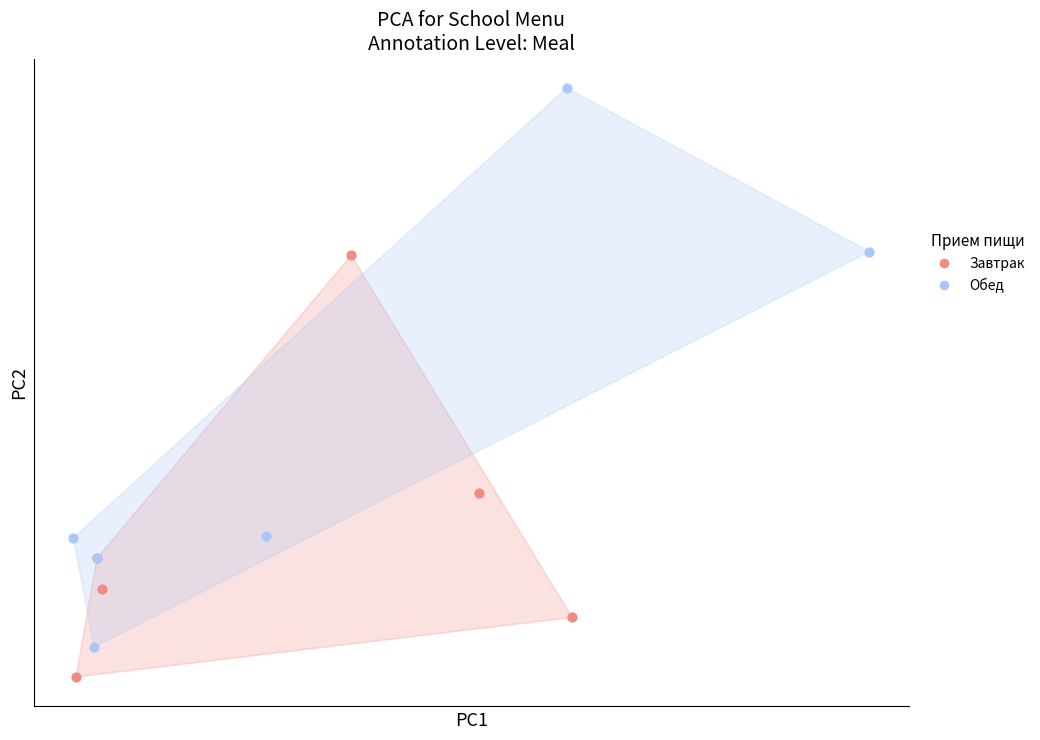

What are all the series names shown in the legend?

Завтрак, Обед